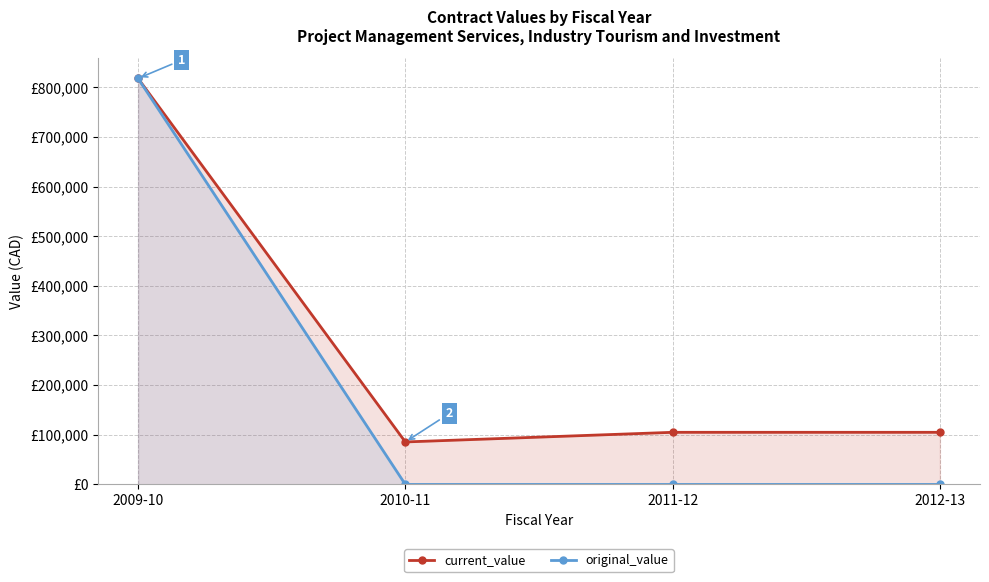

What is the difference between the highest and lowest values at 2012-13?

105000.0